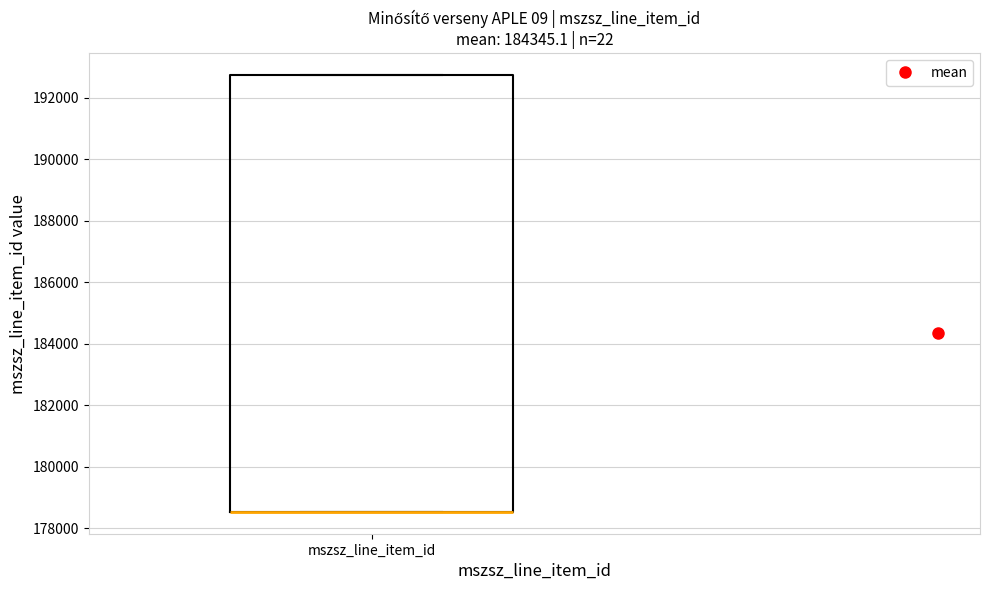

Transcribe this box plot: give where the median line is, the range the box spans, and where the two whiskers end, as read against the y-axis. The values are not printed on the chart, so give them approximately, as read against the axis.

median 178600 (drawn on the box's lower edge), box 178600 to 192800, whiskers 178600 to 192800